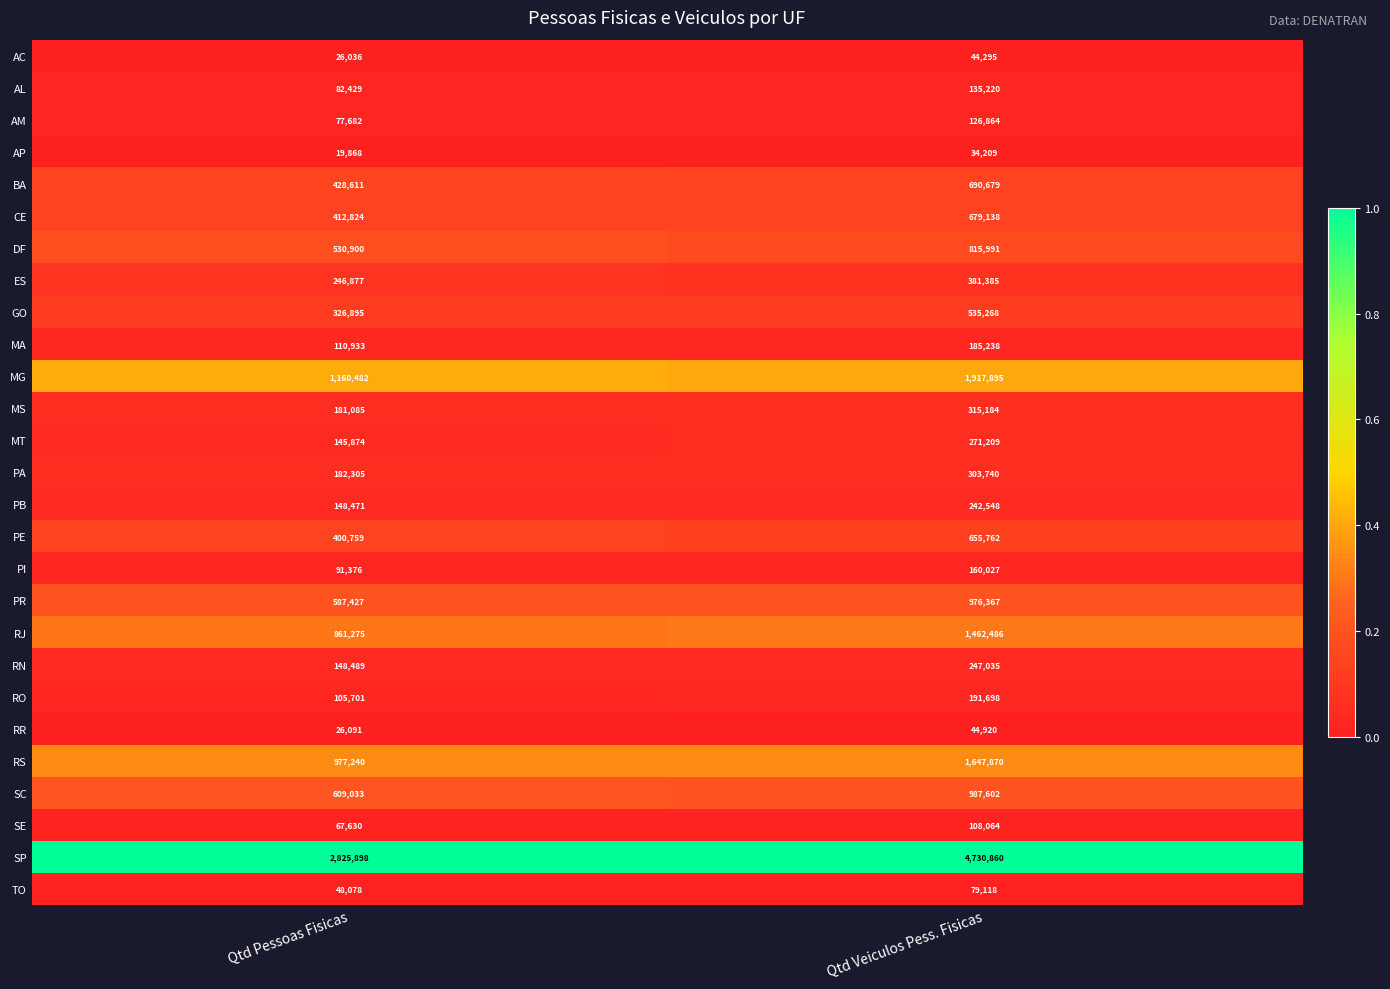

Is it true that DF equals 815991 at Qtd Veiculos Pess. Fisicas?

True